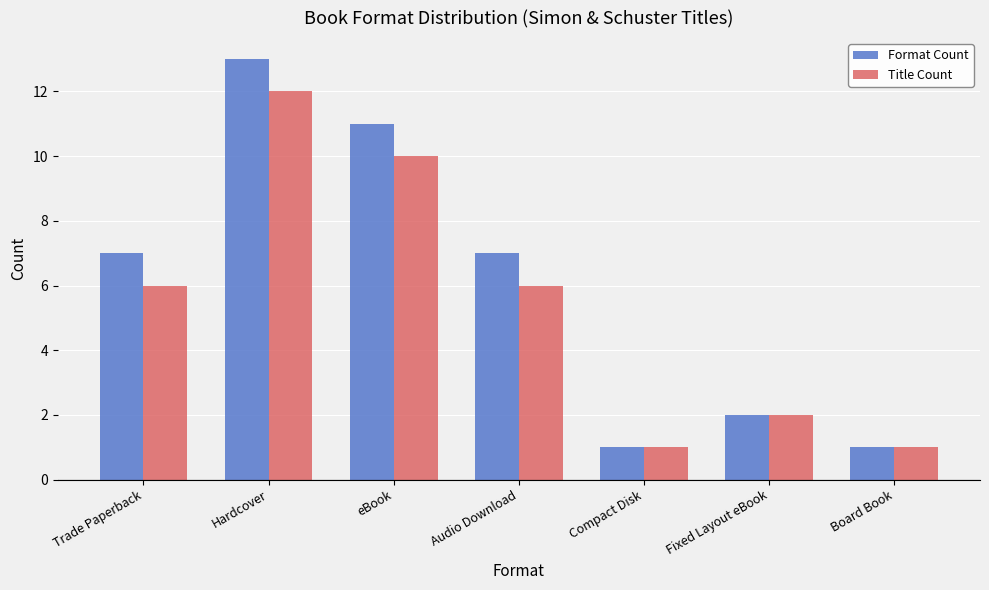

What is the difference between the maximum and minimum values in the Title Count series?

11